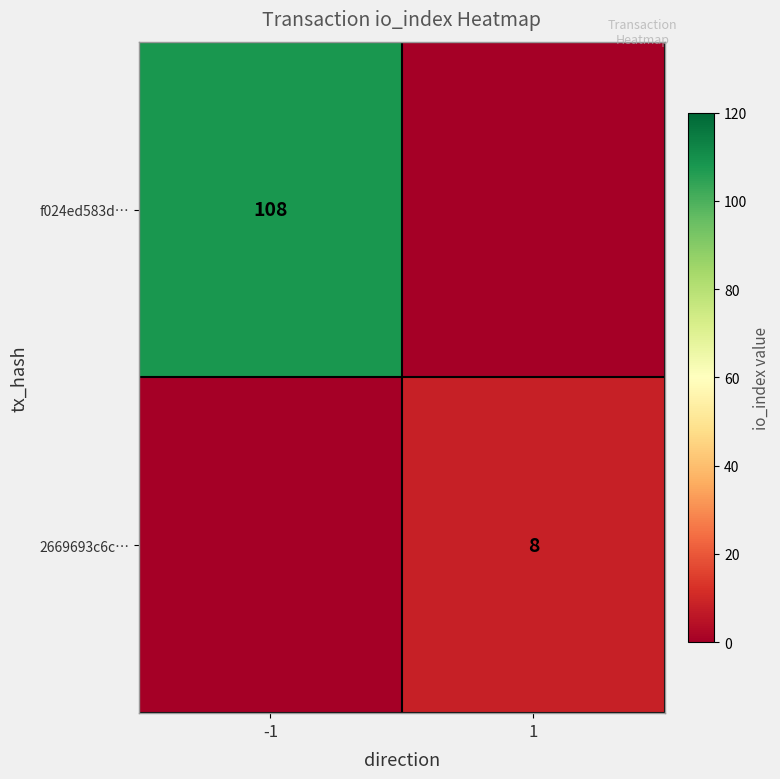

How many series are shown in this chart?

2